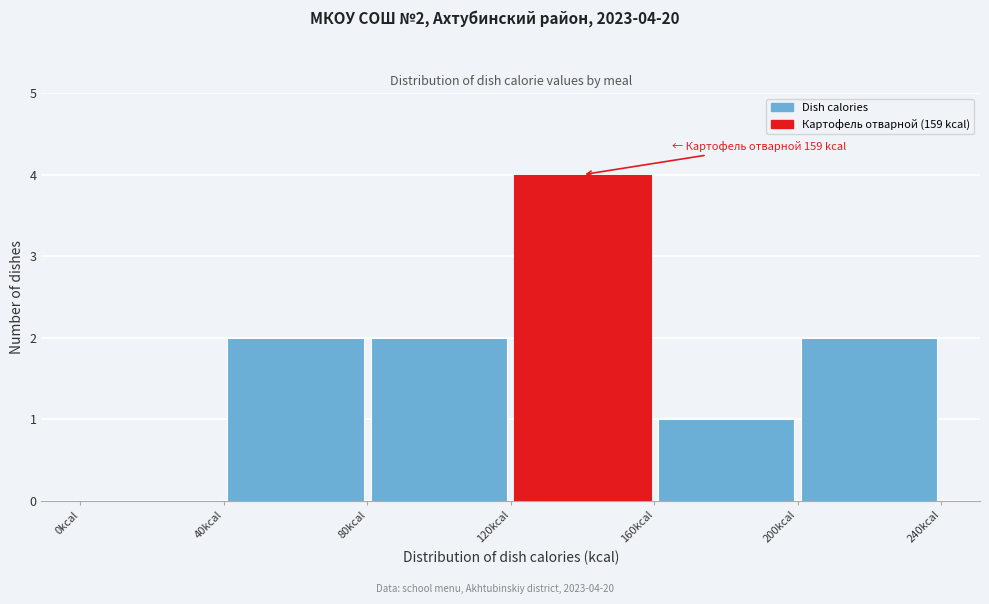

Over which range of the x-axis is the bar tallest?

120 to 160